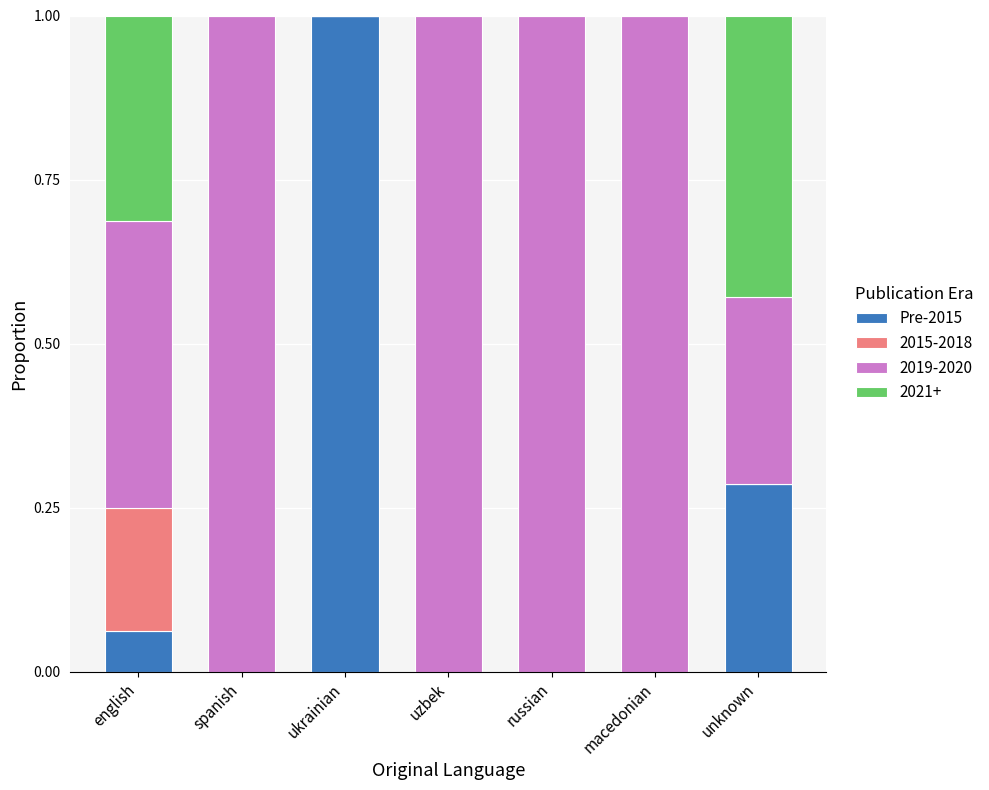

The value of Pre-2015 at spanish is 0.6. True or false?

False